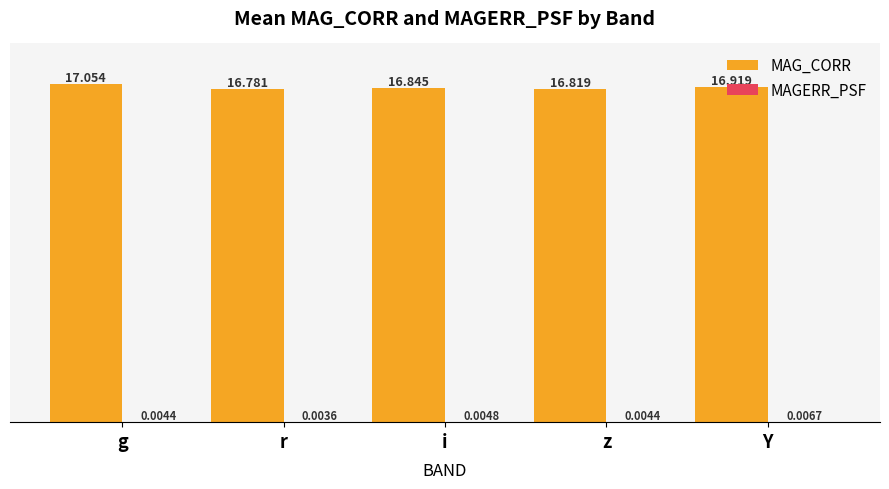

Which series changed the most between r and i?

MAG_CORR